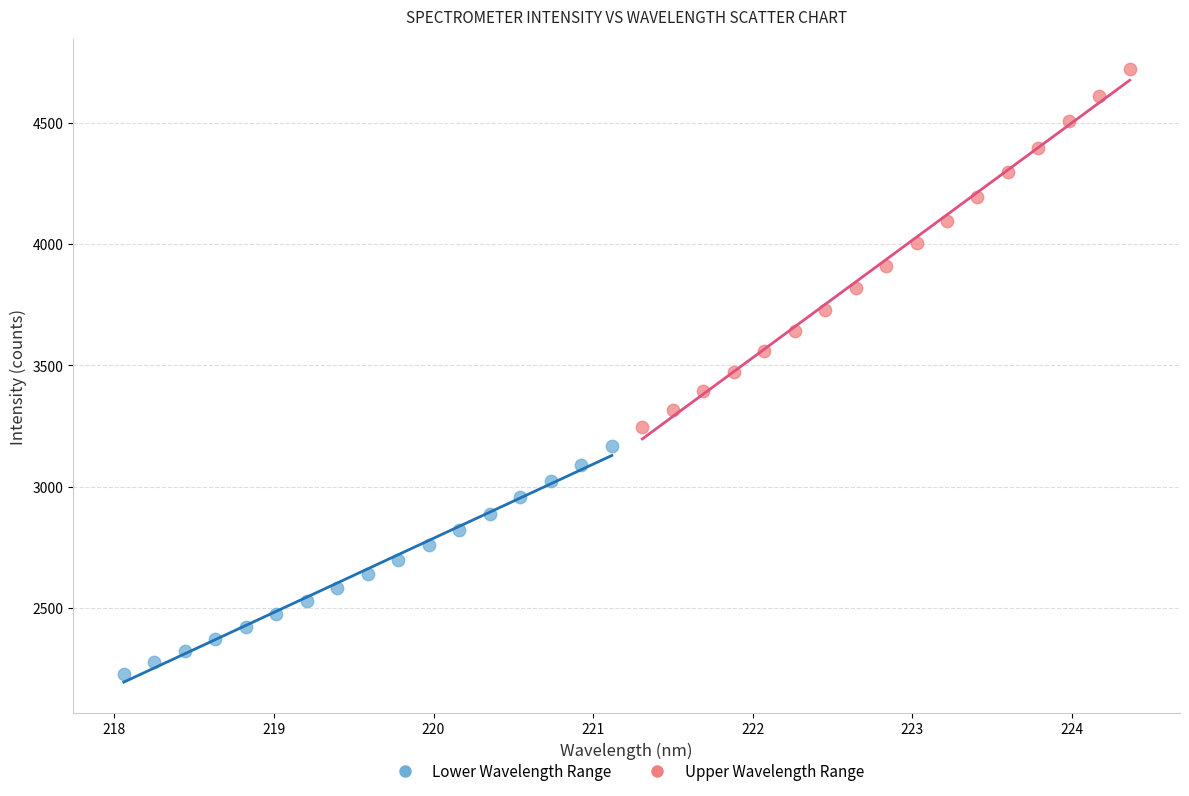

Which series has the widest spread of Y values?

Upper Wavelength Range